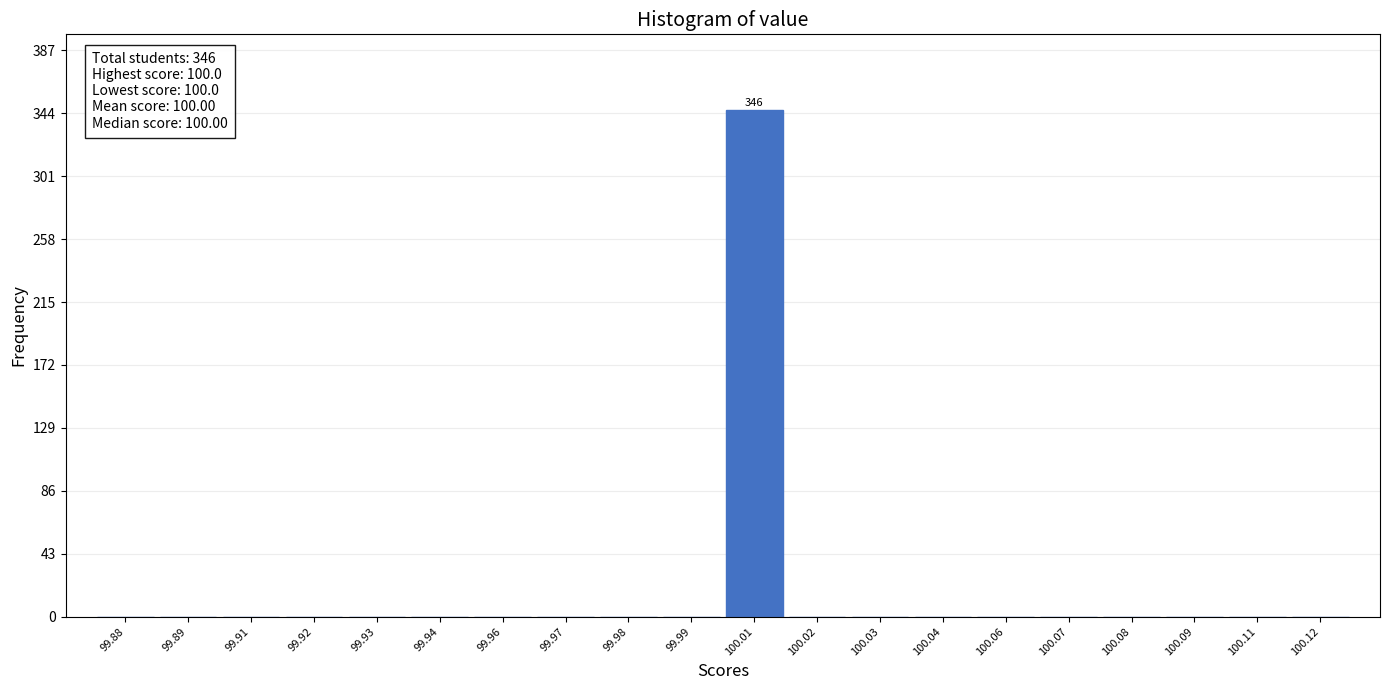

Reading right to left, what are all the values shown in this chart?

100.12=0	100.11=0	100.09=0	100.08=0	100.07=0	100.06=0	100.04=0	100.03=0	100.02=0	100.01=346	99.99=0	99.98=0	99.97=0	99.96=0	99.94=0	99.93=0	99.92=0	99.91=0	99.89=0	99.88=0